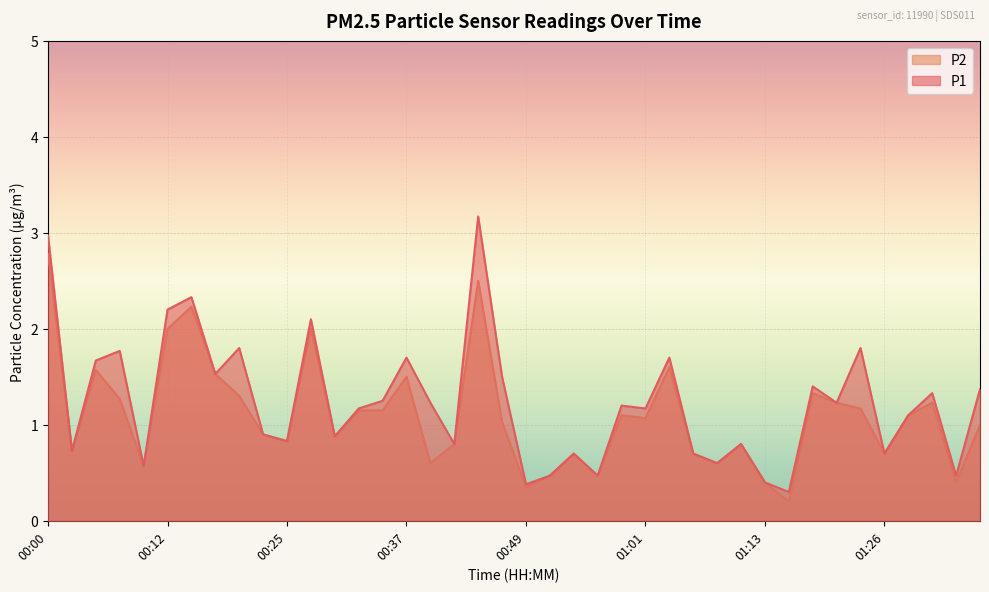

What is the sum of the P1 values at 00:32 and 01:16?

1.5